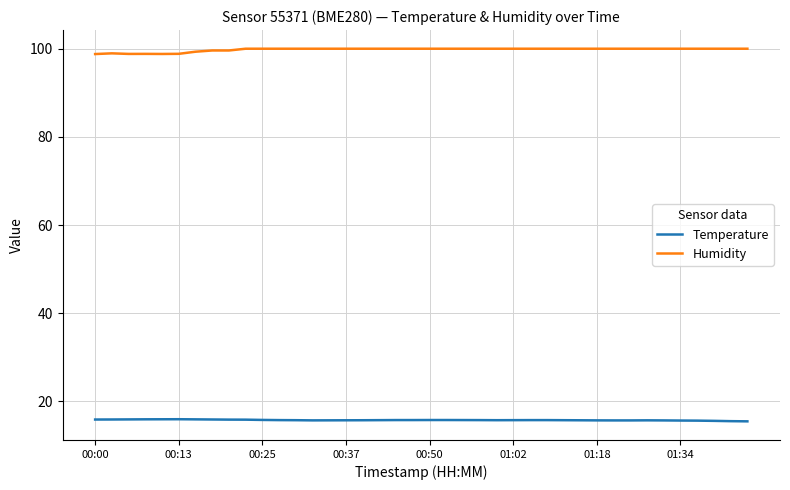

Which series has the largest total across all categories?

Humidity